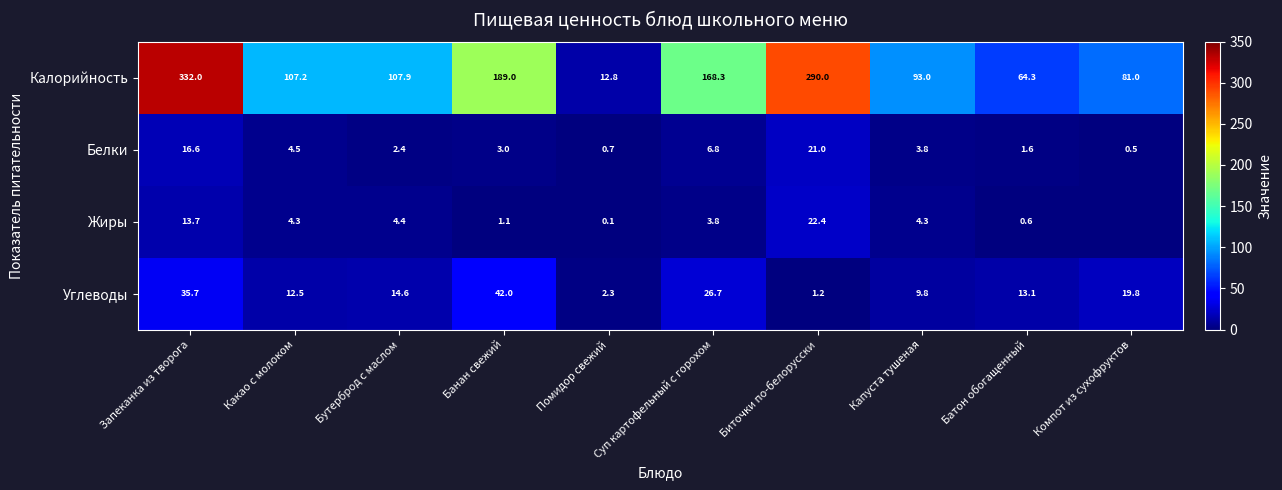

What is the sum of the Белки values at Какао с молоком and Биточки по-белорусски?

25.5